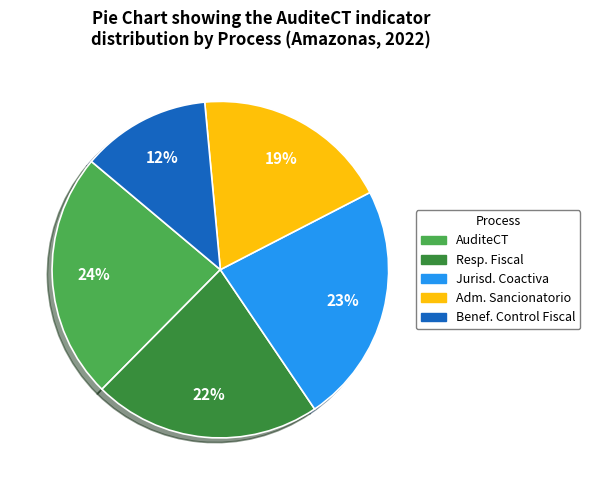

How many segments does this pie chart have?

5